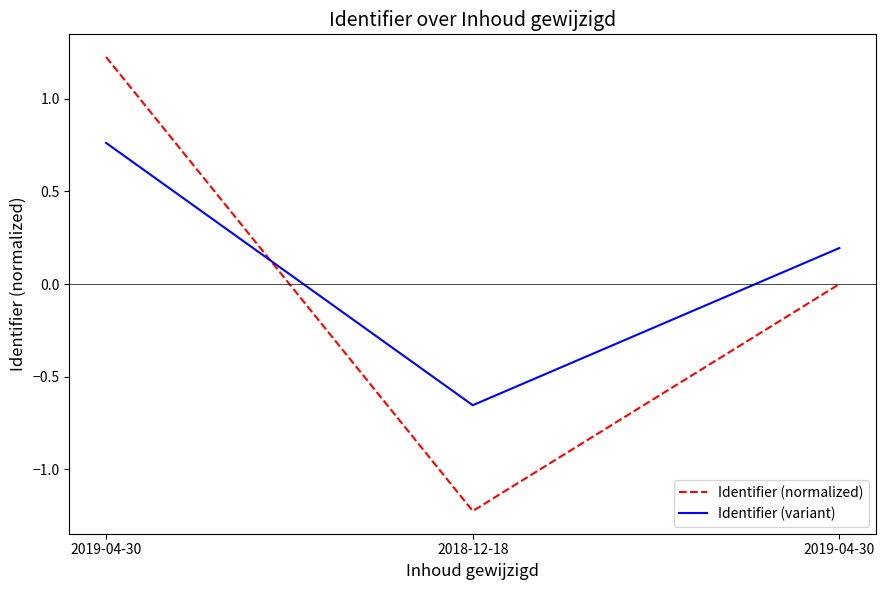

True or false: Identifier (variant) has a value of 0.3 at 2019-04-30.

False